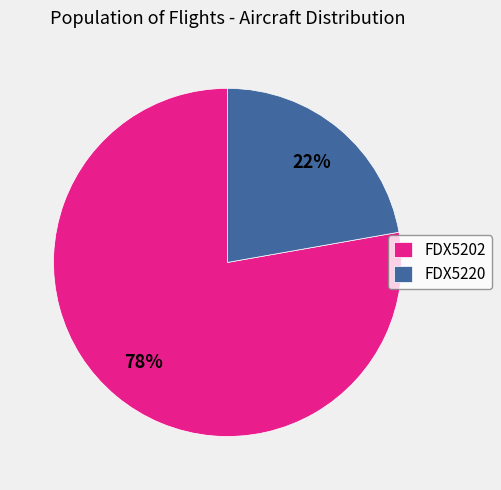

Is the sum of FDX5220 and FDX5202 greater than half?

Yes